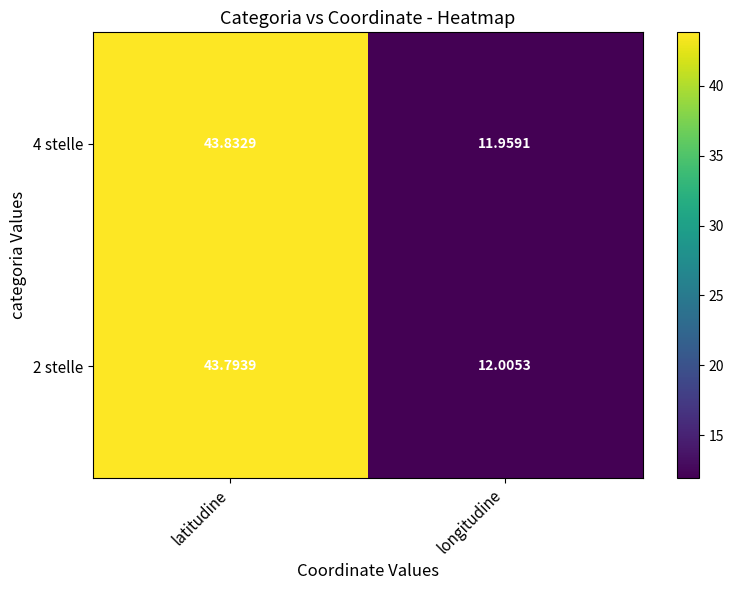

At which label does 4 stelle first exceed 43?

latitudine